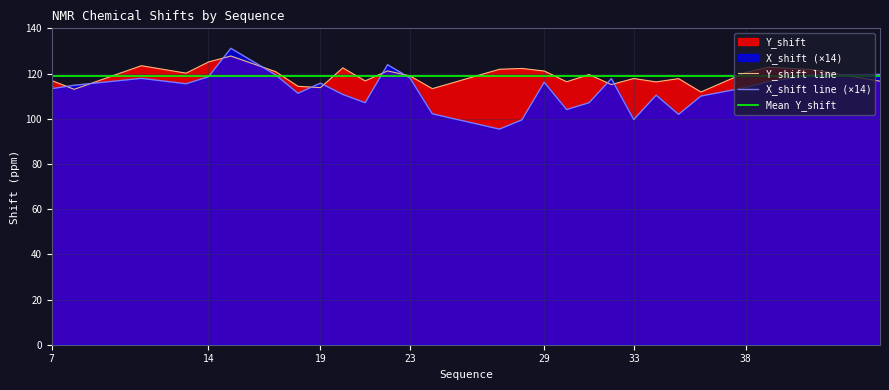

What is the maximum value shown in the chart?

131.2